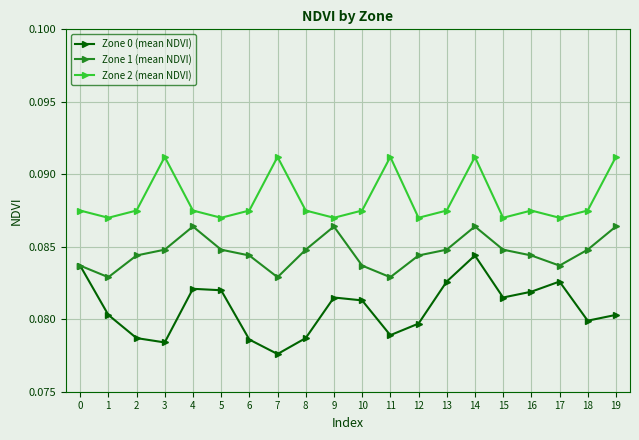

In Zone 0 (mean NDVI), how many points are lower than both neighbors (excluding endpoints)?

5